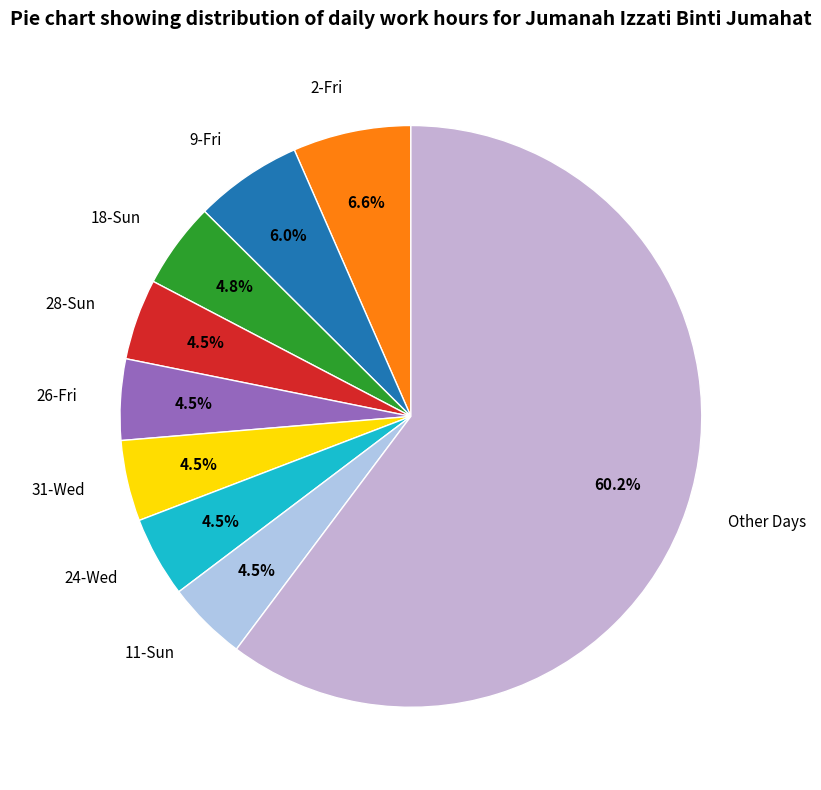

To the nearest percent, what percentage of the pie is 2-Fri?

7%